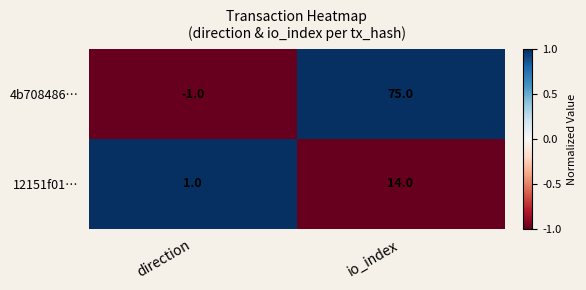

The value of 12151f01… at io_index is 5. True or false?

False